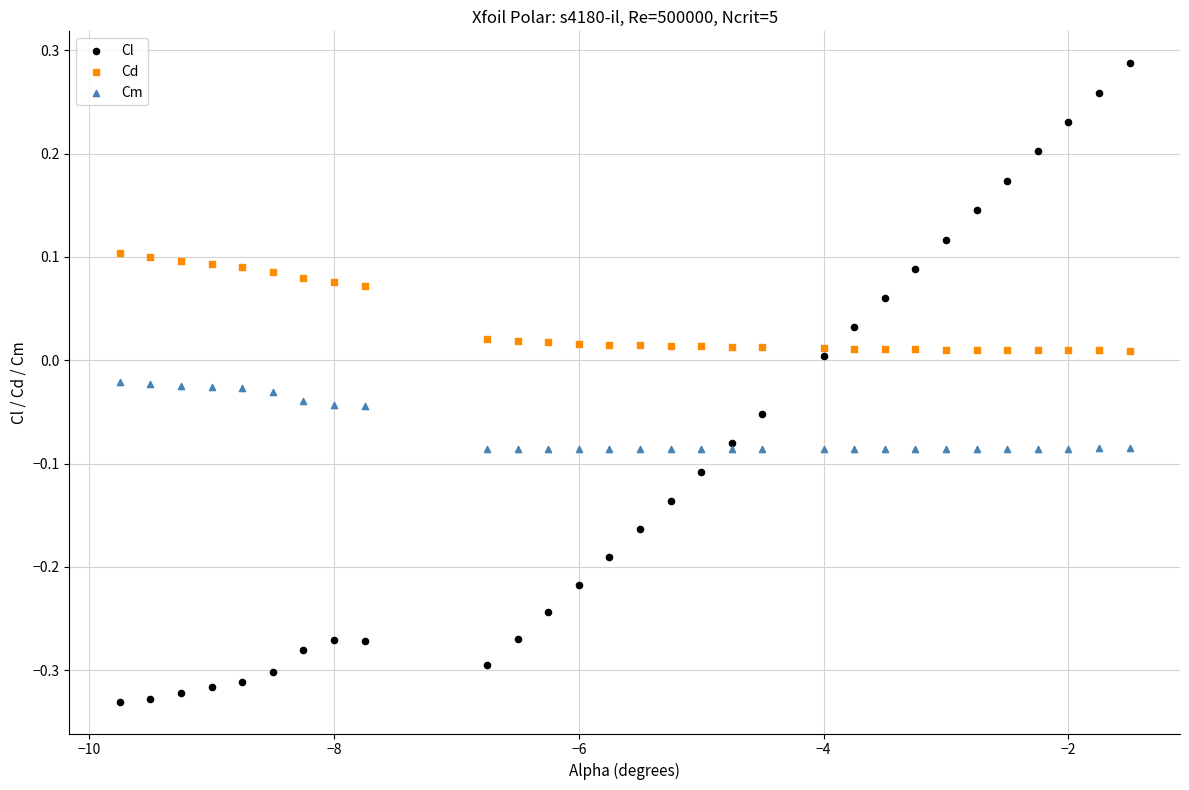

Which series has the largest Y range (max minus min)?

Cl